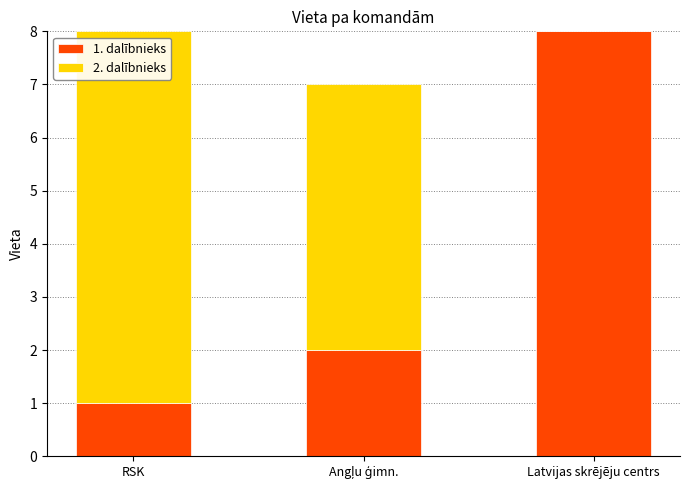

What is the total value across all series at Latvijas skrējēju centrs?

8